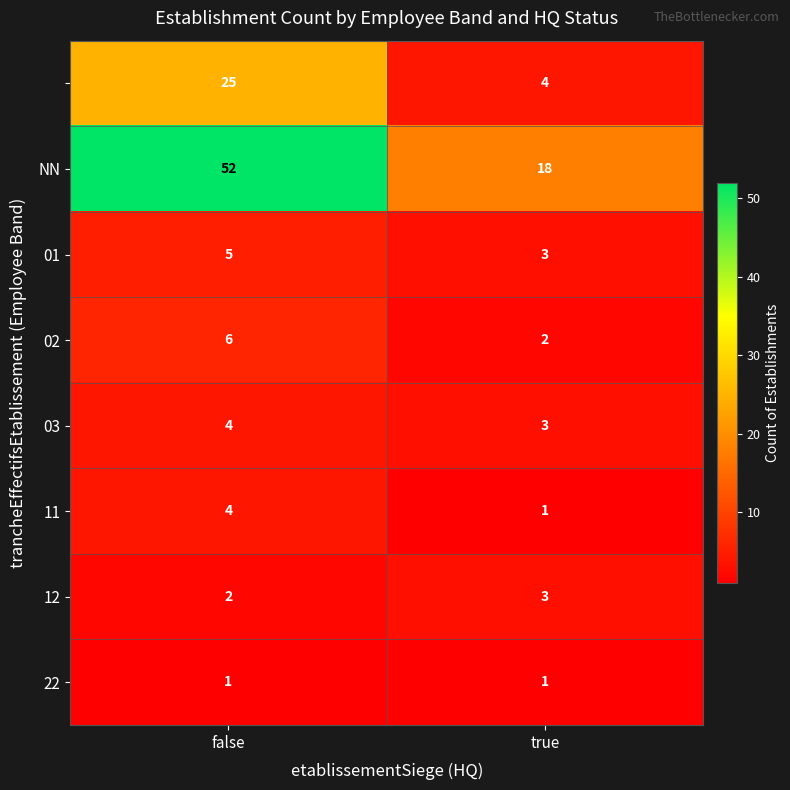

Count the number of data series in this chart.

8